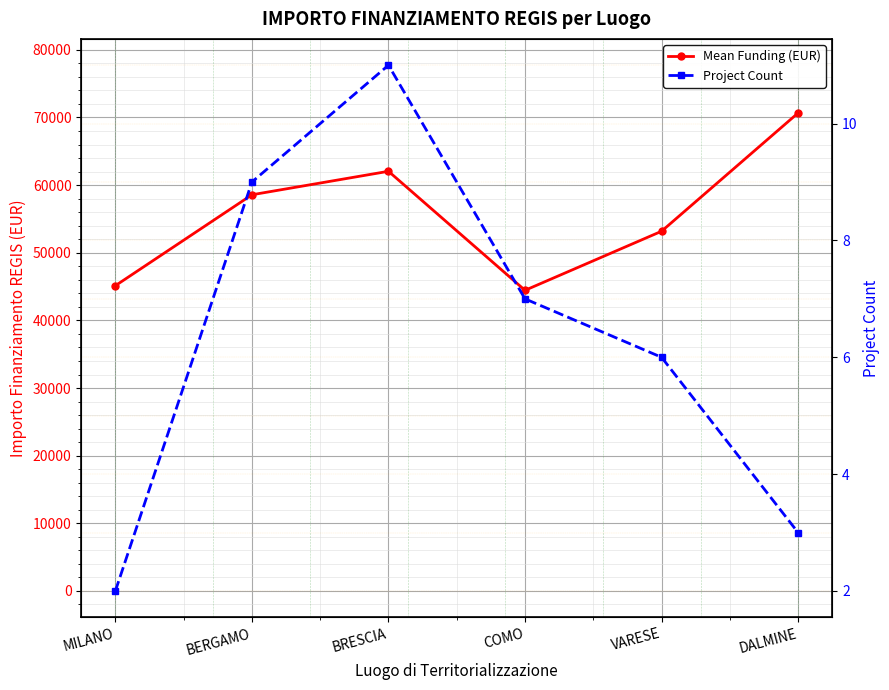

What is the spread (max minus min) of values at BRESCIA?

62034.7